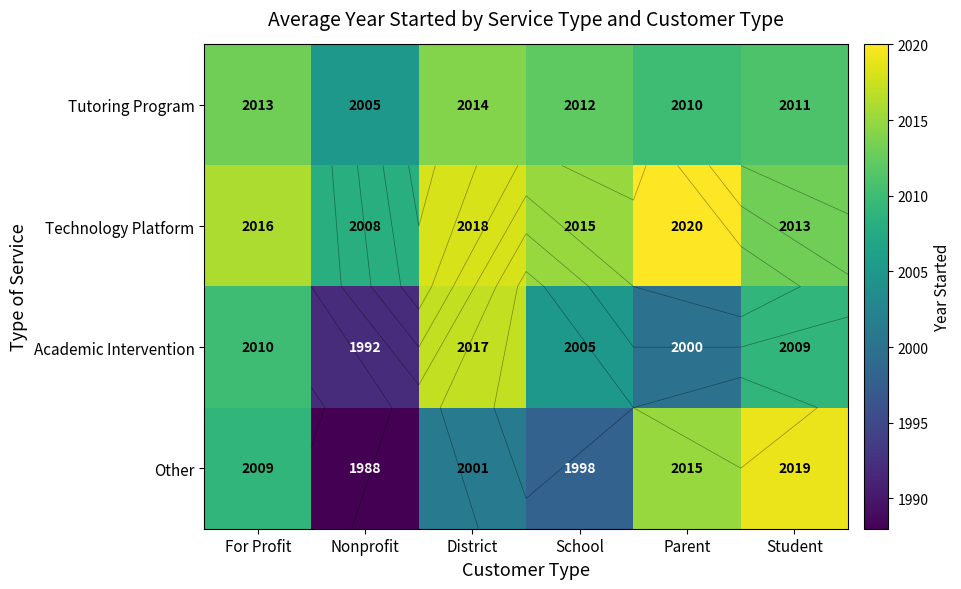

Where does the Technology Platform series first go above 2016?

District